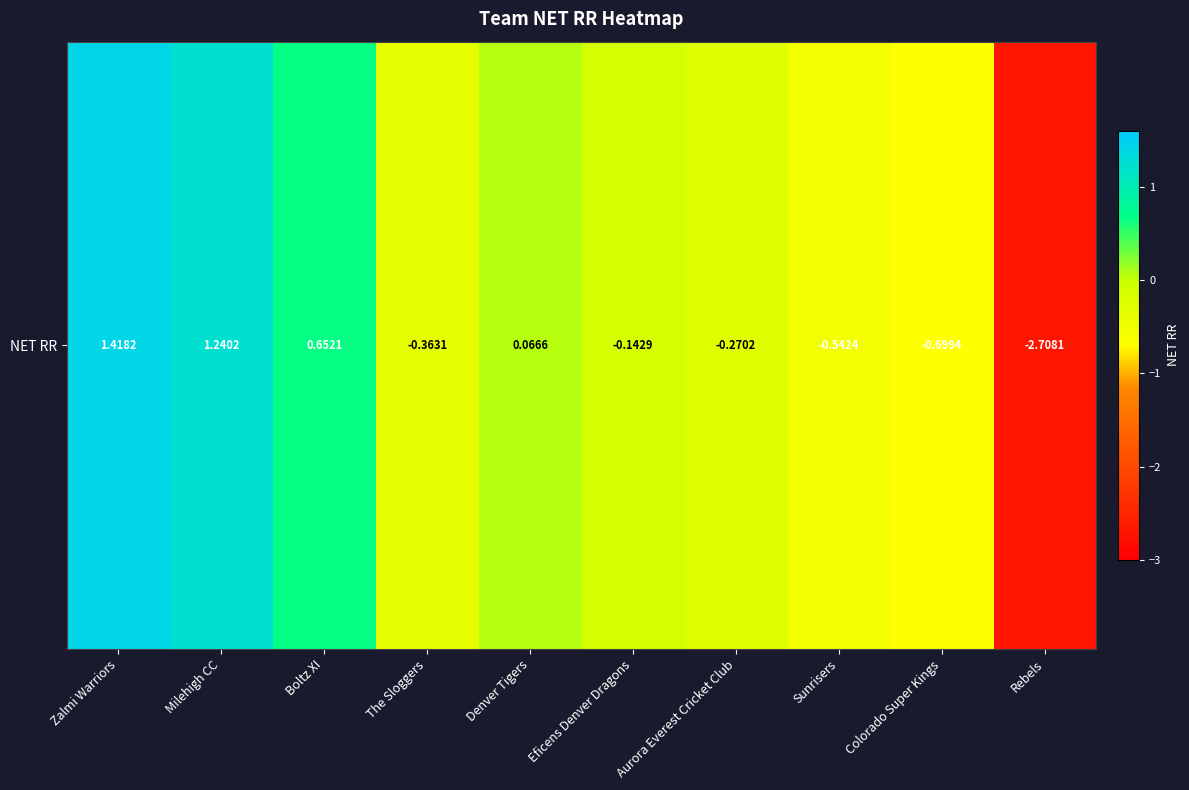

Is it true that the value at Boltz XI is 1.0?

False